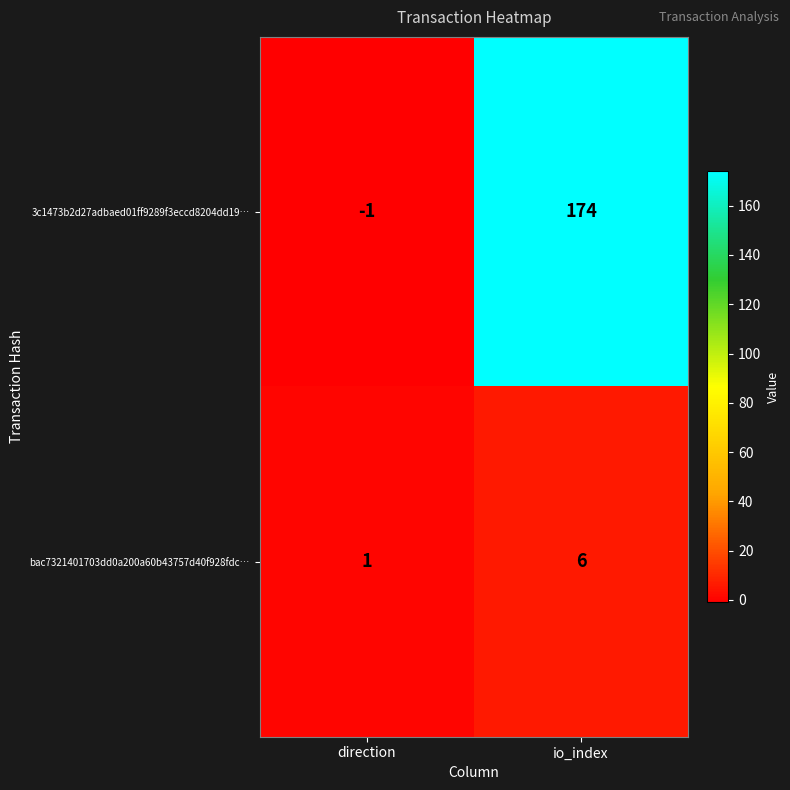

What is the maximum value for 3c1473b2d27adbaed01ff9289f3eccd8204dd19…?

174